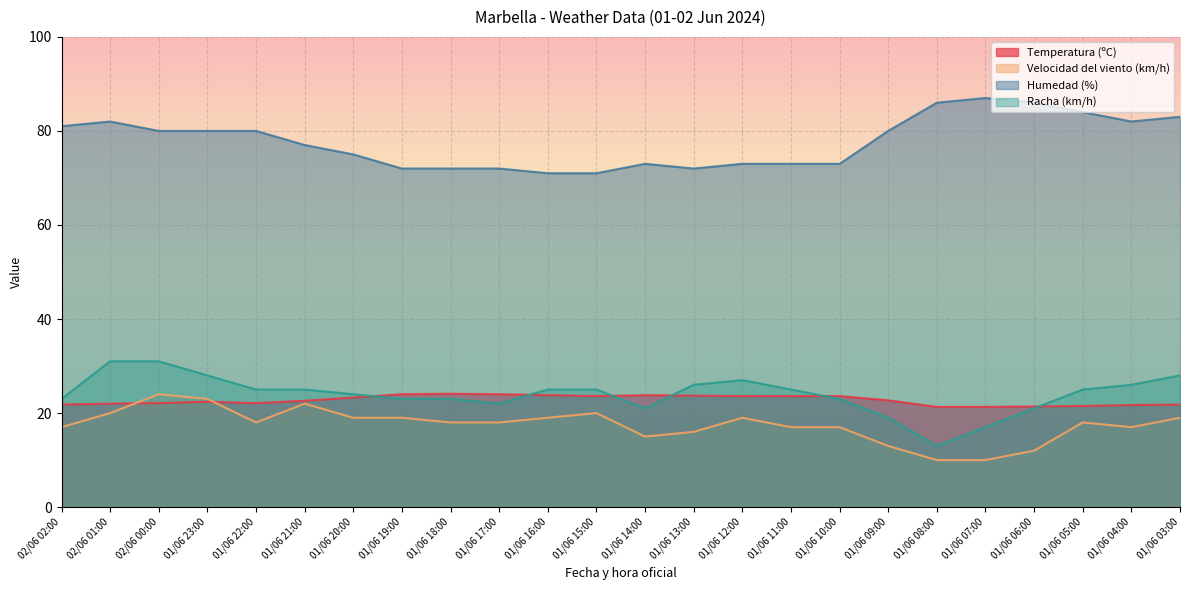

At which category does the chart reach its minimum across all series?

01/06 08:00